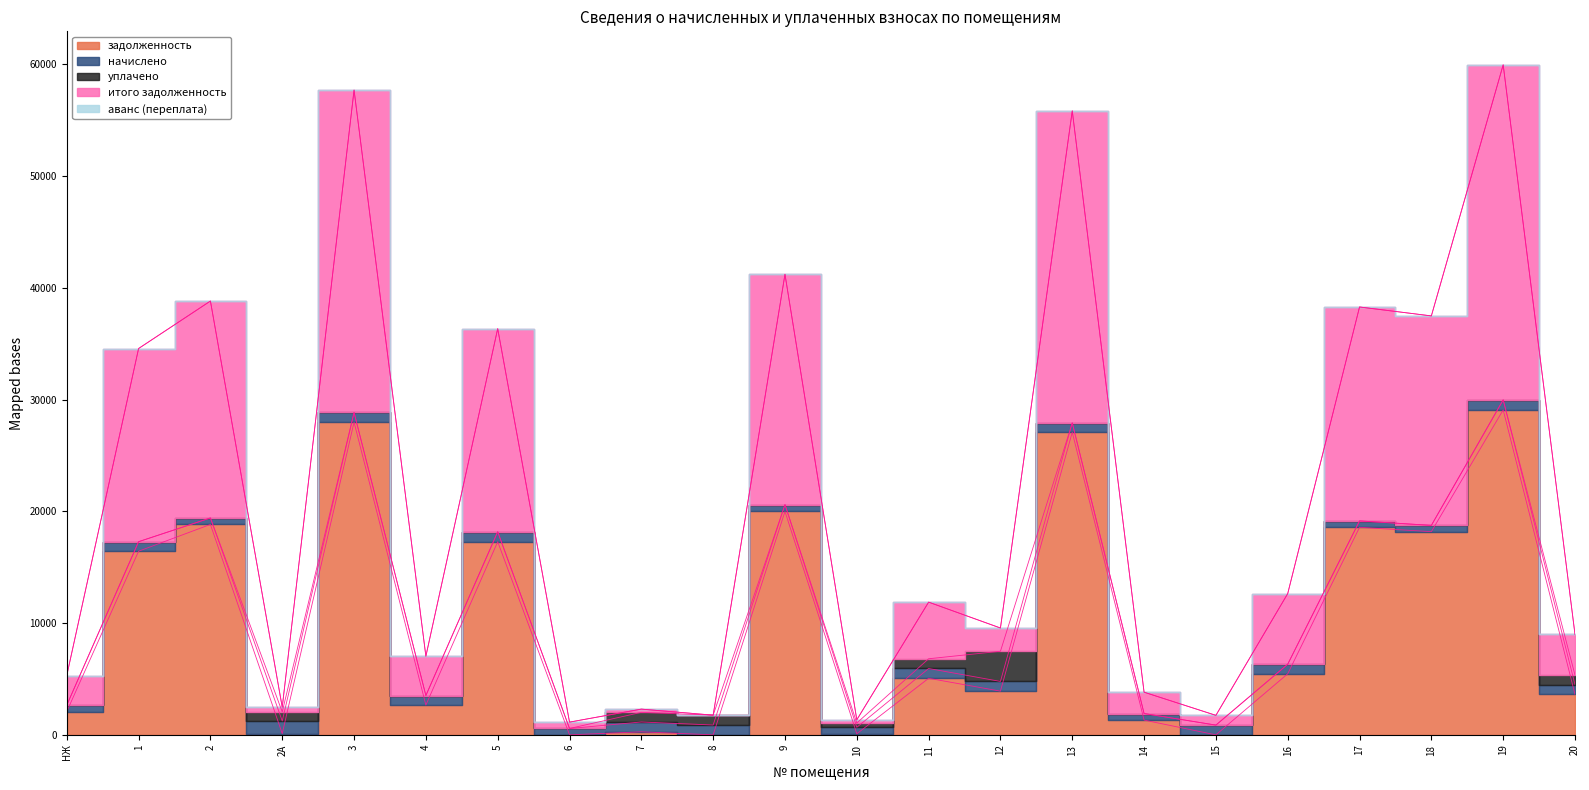

Does the chart have visible grid lines?

No